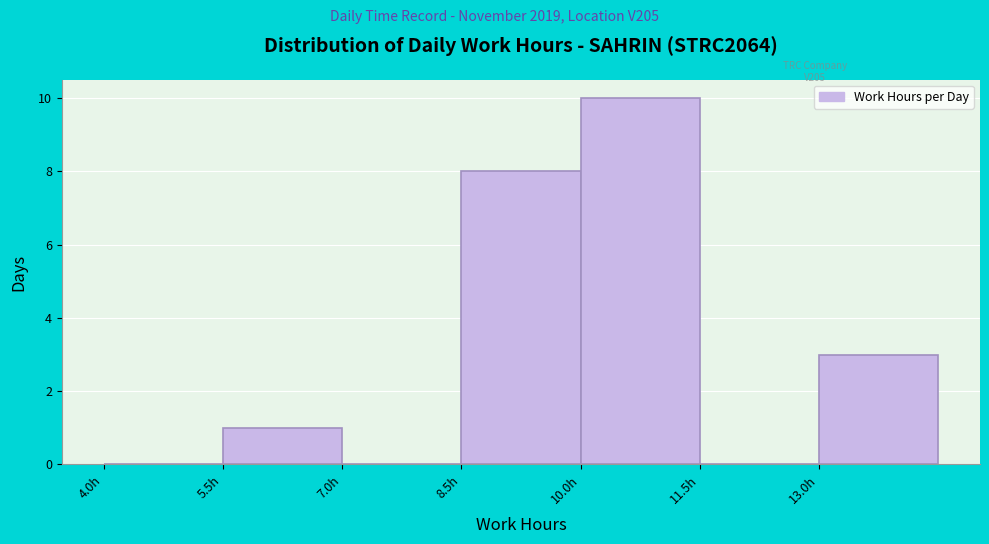

Reading left to right, list every bar in this chart as the range it spans on the x-axis followed by its height. Neither the bar edges nor the heights are printed on the chart, so give them approximately, as read against the axes.

4.0 to 5.5: 0
5.5 to 7.0: 1
7.0 to 8.5: 0
8.5 to 10.0: 8
10.0 to 11.5: 10
11.5 to 13.0: 0
13.0 to 14.5: 3